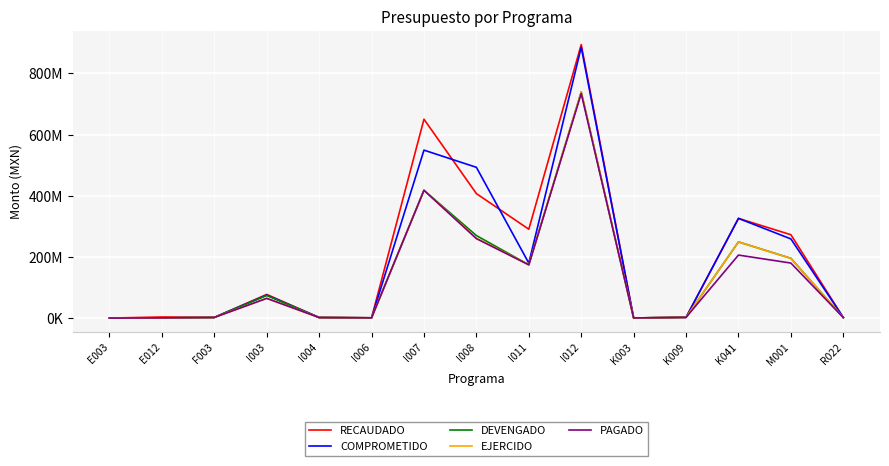

True or false: RECAUDADO has a value of 644811.8 at E003.

True